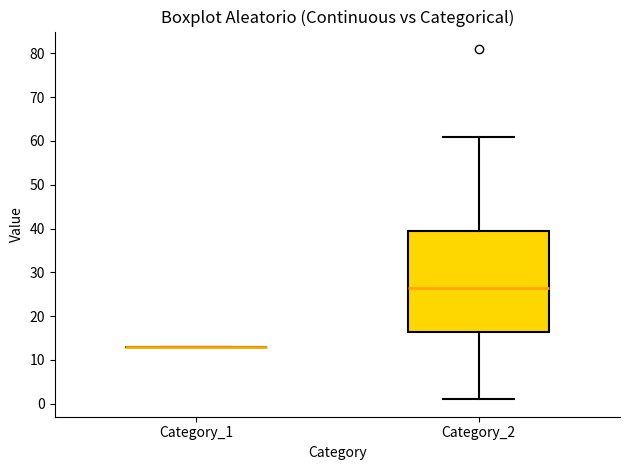

Reading left to right, read every box against the y-axis: the position of its median line, the range the box covers, and the ends of its whiskers. The values are not printed on the chart, so give them approximately, as read against the axis.

Category_1: box collapsed to a line at 13, whiskers 13 to 13
Category_2: median 27, box 16 to 40, whiskers 1 to 61